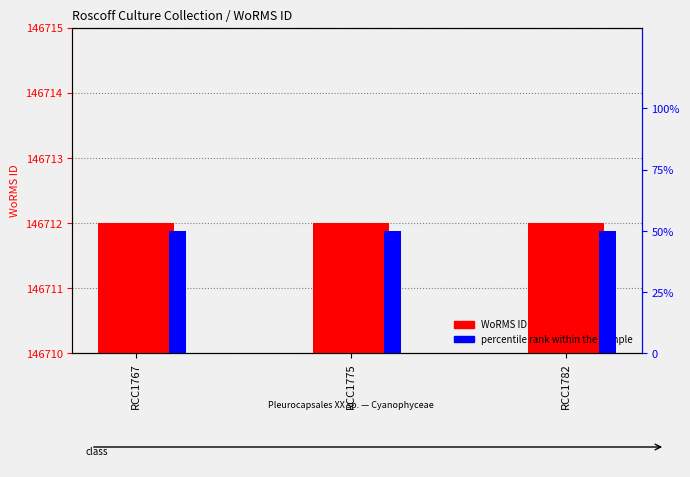

List the labels in order of WoRMS ID value, smallest first.

RCC1767, RCC1775, RCC1782